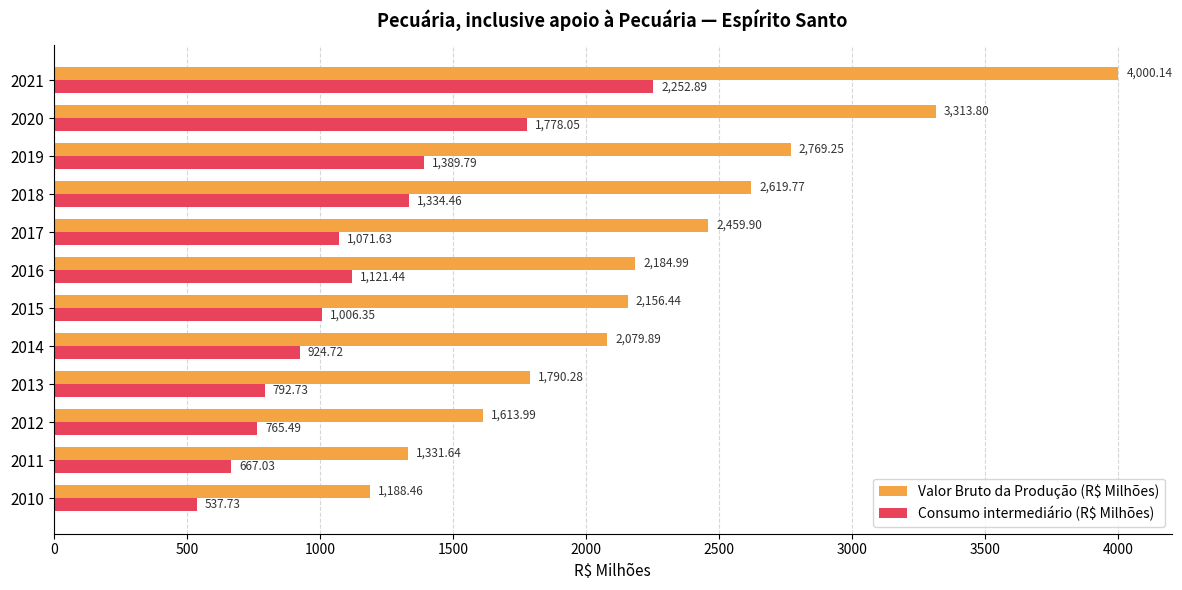

What is the difference between the maximum and second lowest values in the Consumo intermediário (R$ Milhões) series?

1585.9